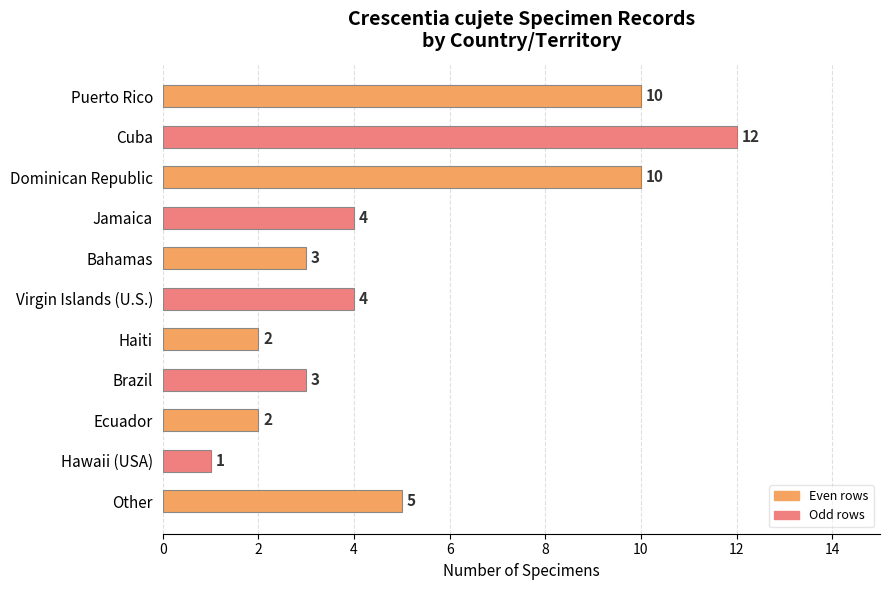

Are the bars grouped side by side (vs. stacked)?

No